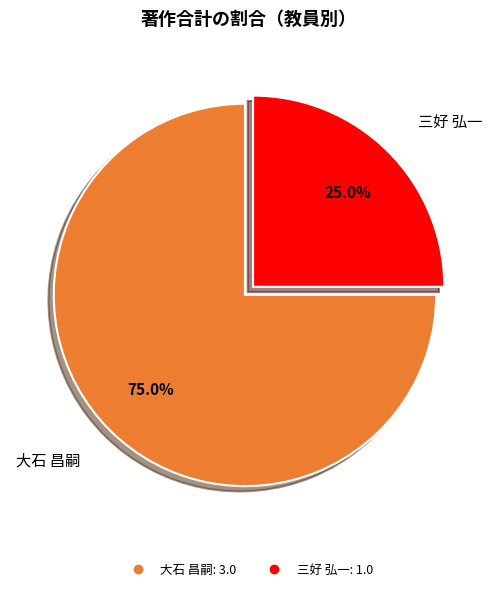

Is there a majority slice in this chart?

Yes